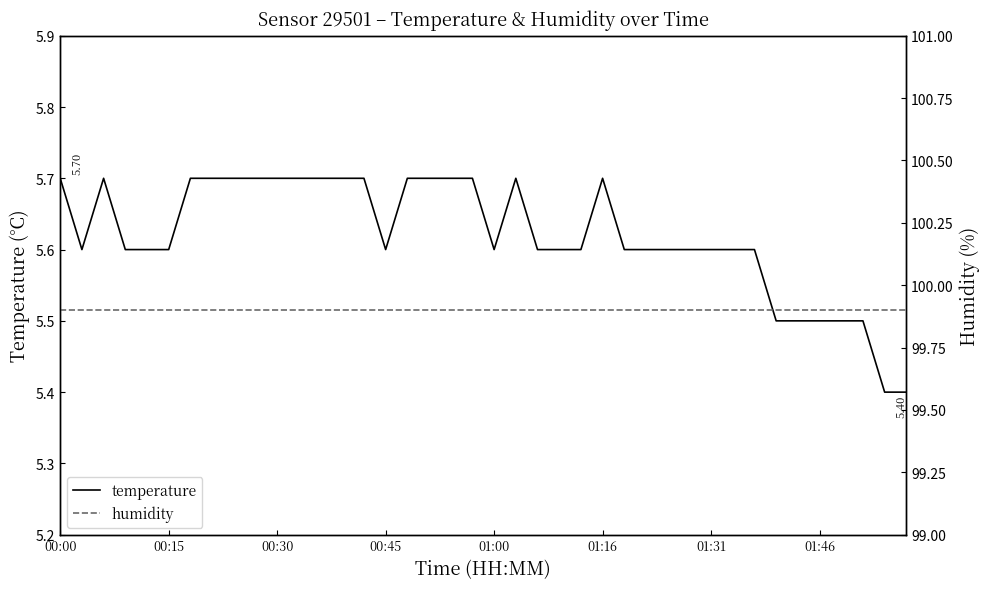

What are all the series names shown in the legend?

temperature, humidity